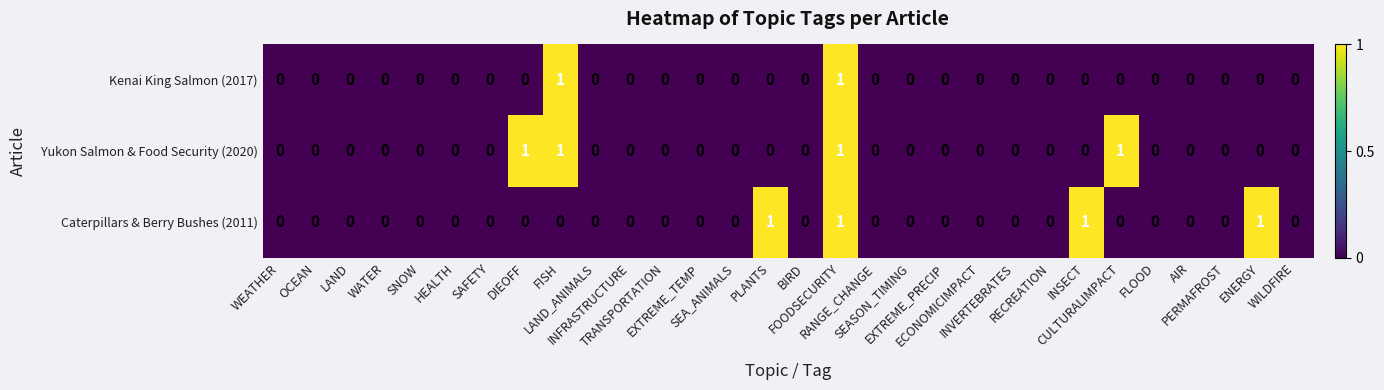

Count the Kenai King Salmon (2017) values in the range 0 to 1.

30